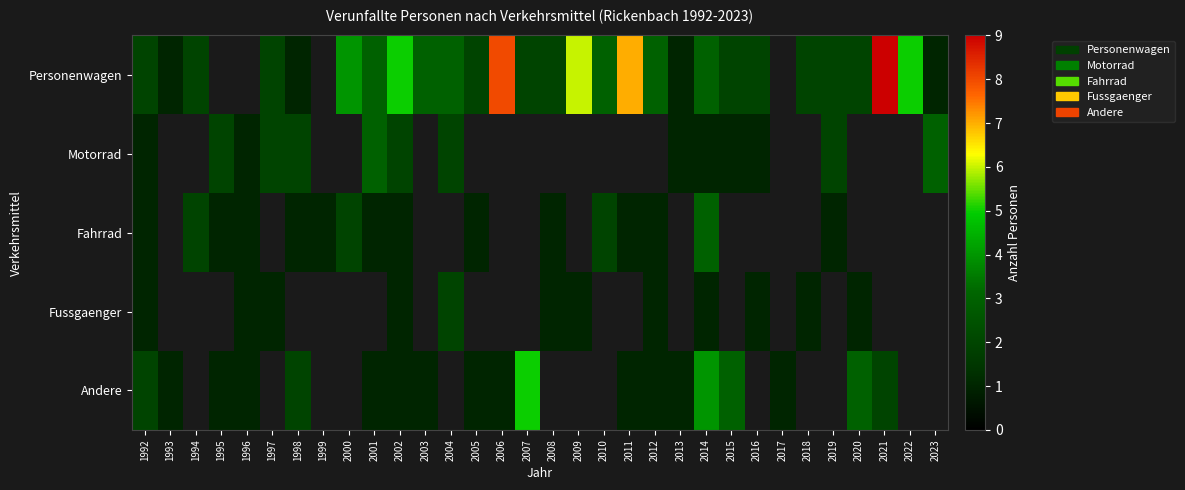

Which series has the widest spread of values?

Personenwagen